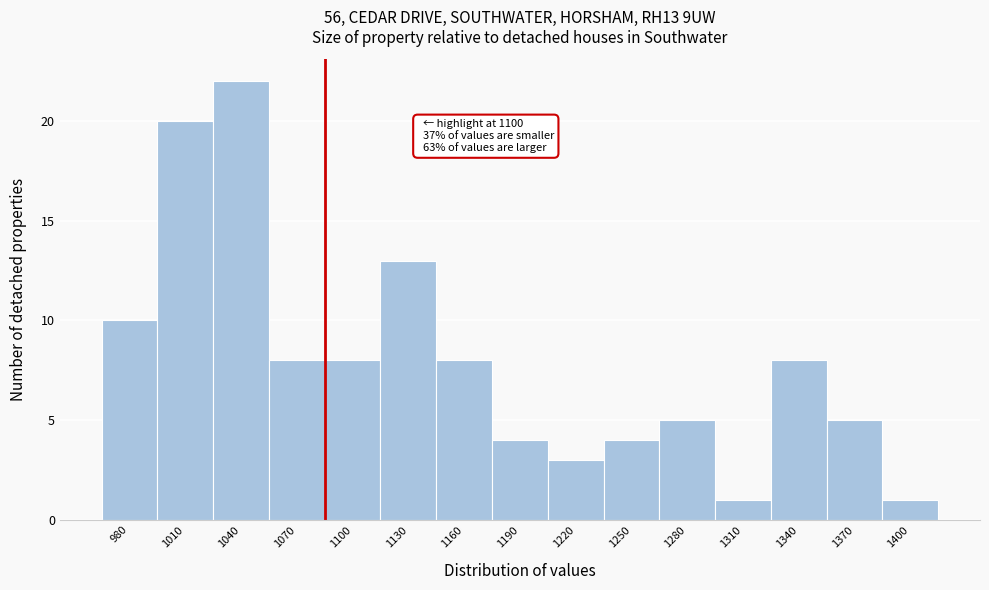

Reading left to right, extract all data points from this chart.

980=10	1010=20	1040=22	1070=8	1100=8	1130=13	1160=8	1190=4	1220=3	1250=4	1280=5	1310=1	1340=8	1370=5	1400=1